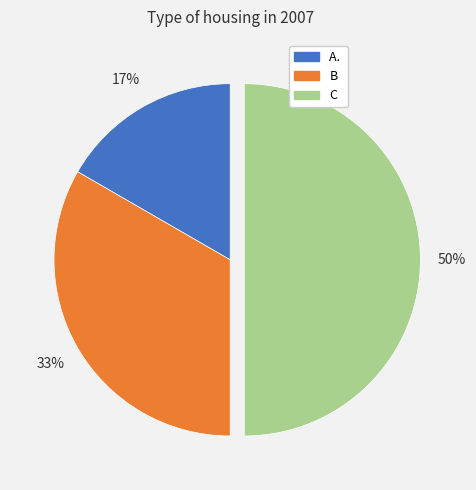

To the nearest percent, what is the average slice percentage?

33%